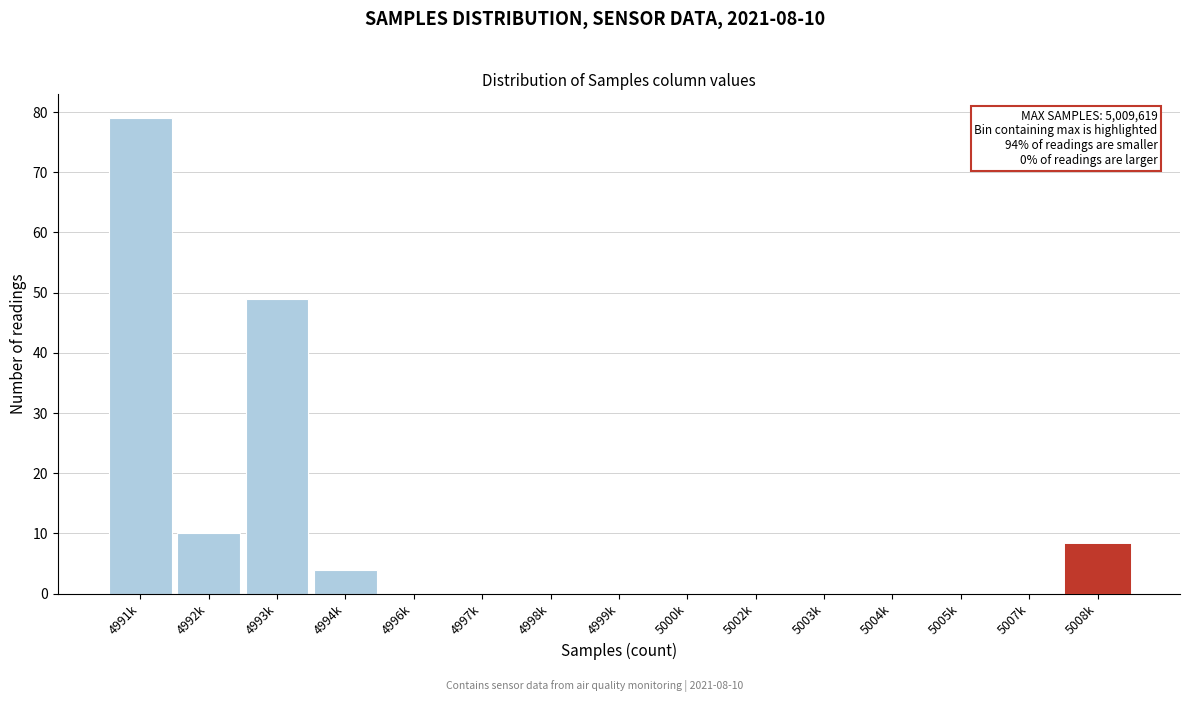

Reading left to right, transcribe all the data shown in this chart.

4991k=79	4992k=10	4993k=49	4994k=4	4996k=0	4997k=0	4998k=0	4999k=0	5000k=0	5002k=0	5003k=0	5004k=0	5005k=0	5007k=0	5008k=8